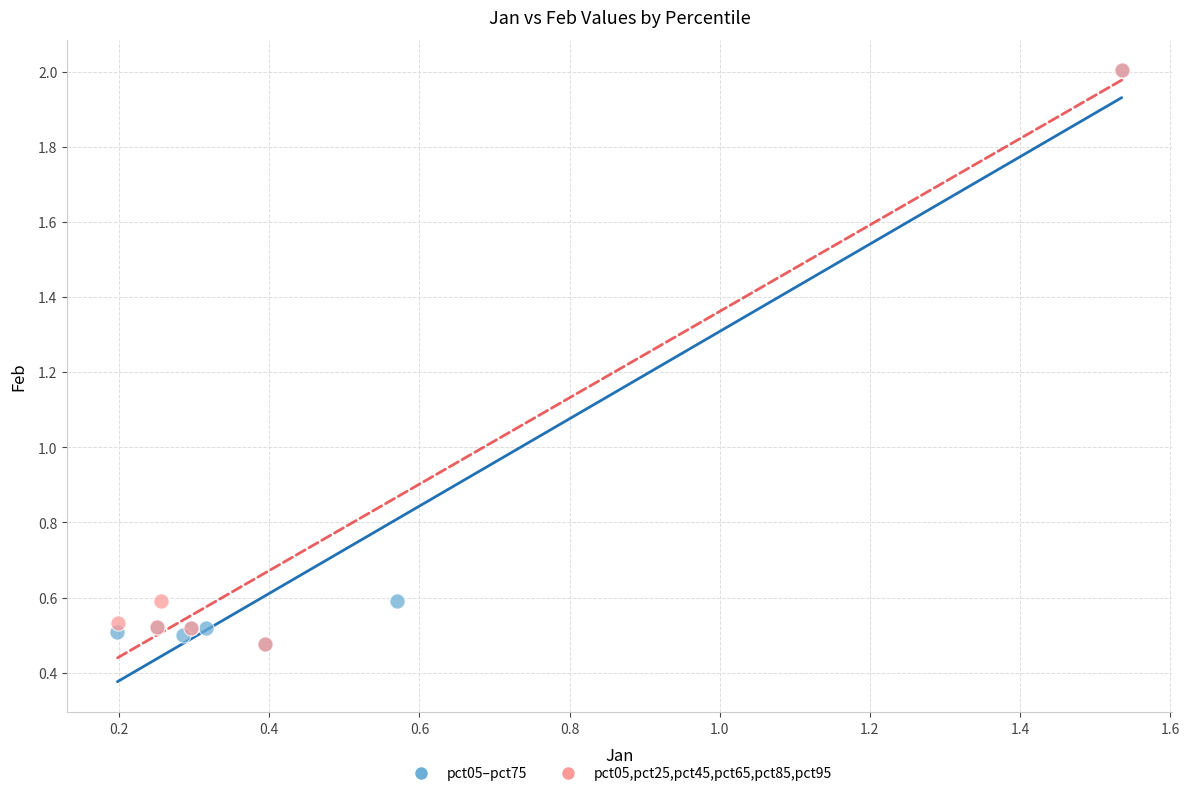

What are all the series names shown in the legend?

pct05–pct75, pct05,pct25,pct45,pct65,pct85,pct95